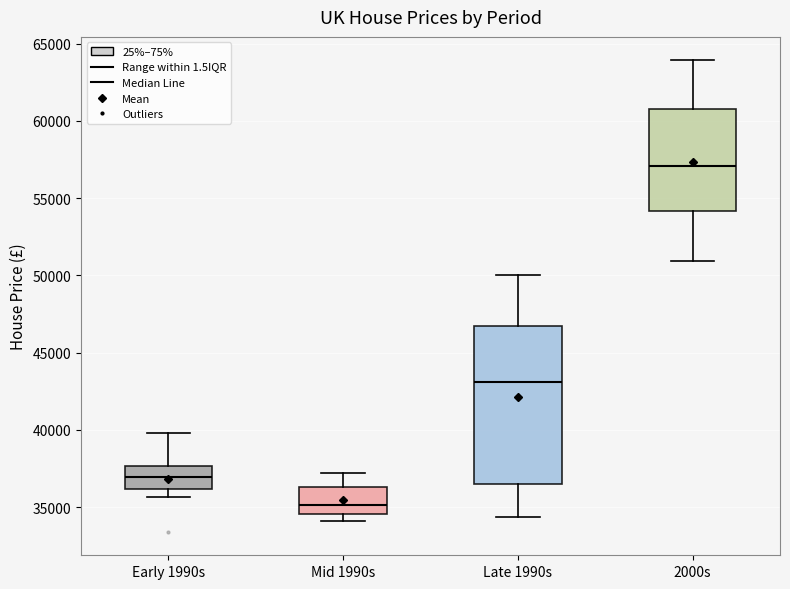

Comparing the boxes themselves (not the whiskers), which one is the tallest?

Late 1990s